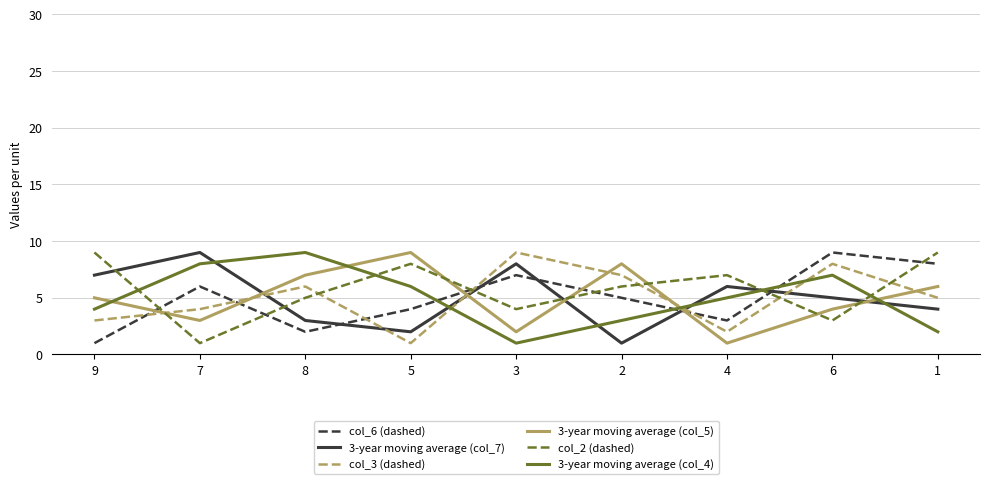

Rank the series at 2 from highest to lowest value.

3-year moving average (col_5), col_3 (dashed), col_2 (dashed), col_6 (dashed), 3-year moving average (col_4), 3-year moving average (col_7)